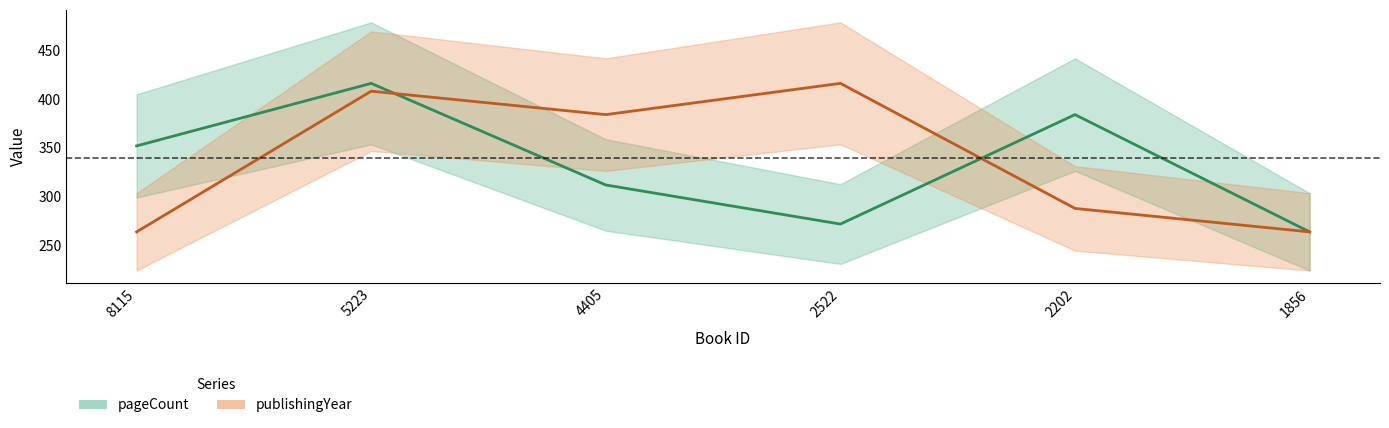

At how many categories does at least one series exceed 386?

2